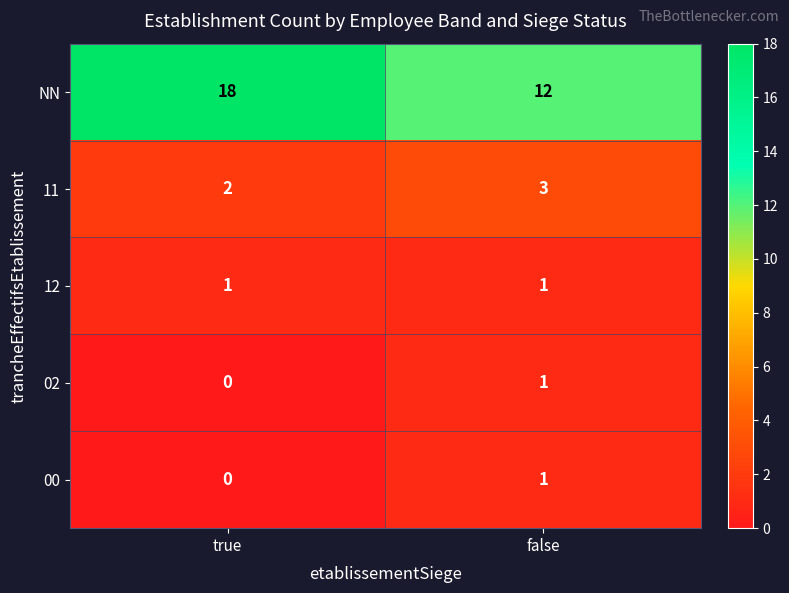

Reading left to right, transcribe all the data shown in this chart.

NN: 18	12
11: 2	3
12: 1	1
02: 0	1
00: 0	1